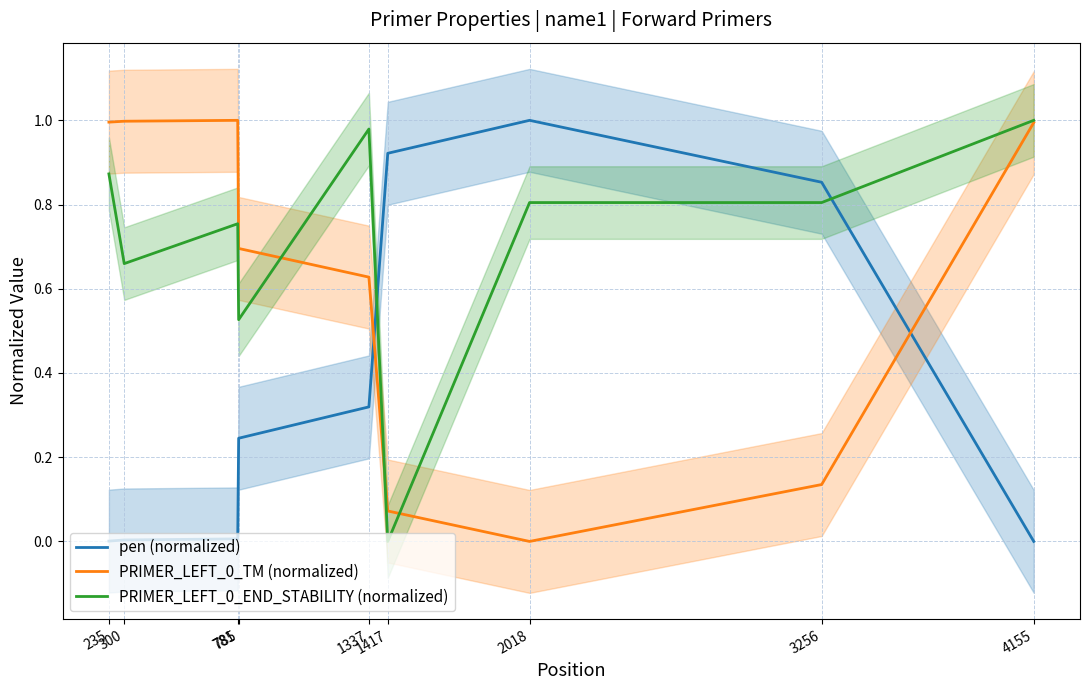

Rank the series by their average value, from lowest to highest.

pen (normalized), PRIMER_LEFT_0_TM (normalized), PRIMER_LEFT_0_END_STABILITY (normalized)